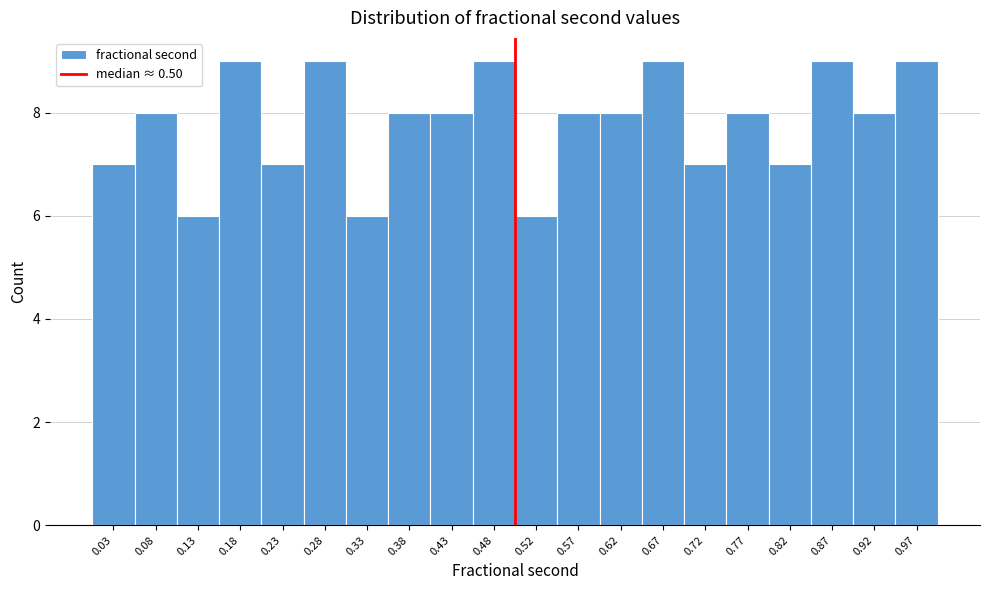

Reading left to right, list every bar in this chart as the range it spans on the x-axis followed by its height. Neither the bar edges nor the heights are printed on the chart, so give them approximately, as read against the axes.

0.010 to 0.059: 7
0.059 to 0.108: 8
0.108 to 0.157: 6
0.157 to 0.206: 9
0.206 to 0.255: 7
0.255 to 0.304: 9
0.304 to 0.353: 6
0.353 to 0.402: 8
0.402 to 0.451: 8
0.451 to 0.500: 9
0.500 to 0.549: 6
0.549 to 0.598: 8
0.598 to 0.647: 8
0.647 to 0.696: 9
0.696 to 0.745: 7
0.745 to 0.794: 8
0.794 to 0.843: 7
0.843 to 0.892: 9
0.892 to 0.941: 8
0.941 to 0.990: 9